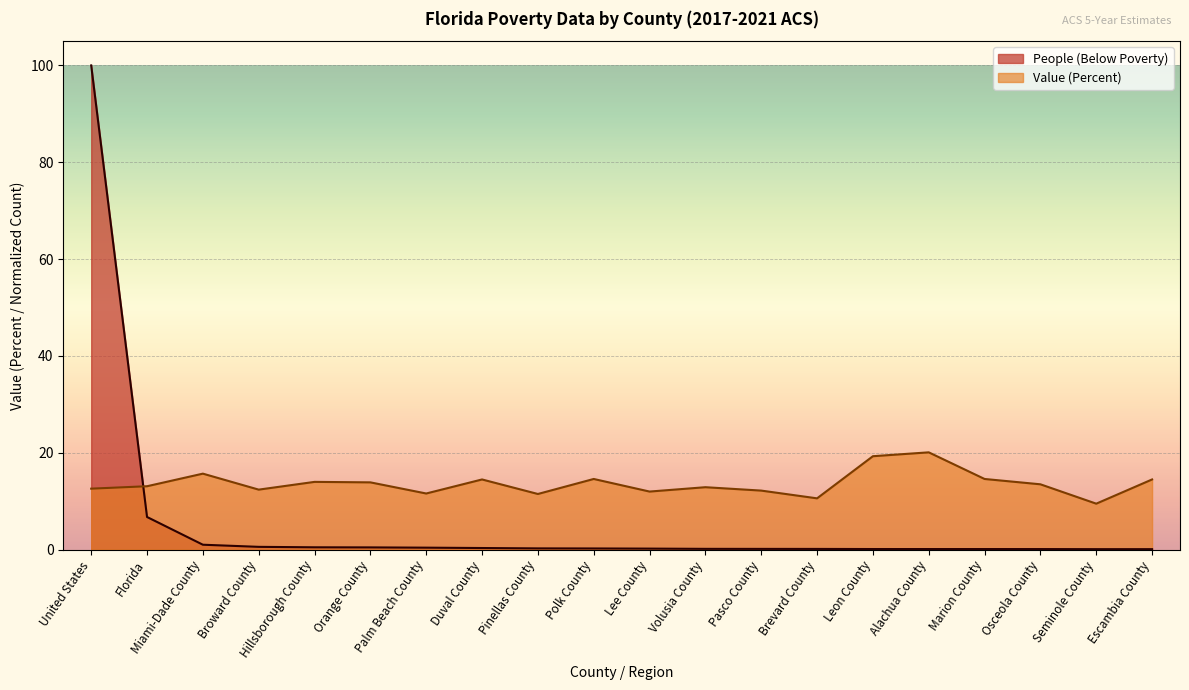

At which label is Value (Percent) closest to 14?

Hillsborough County